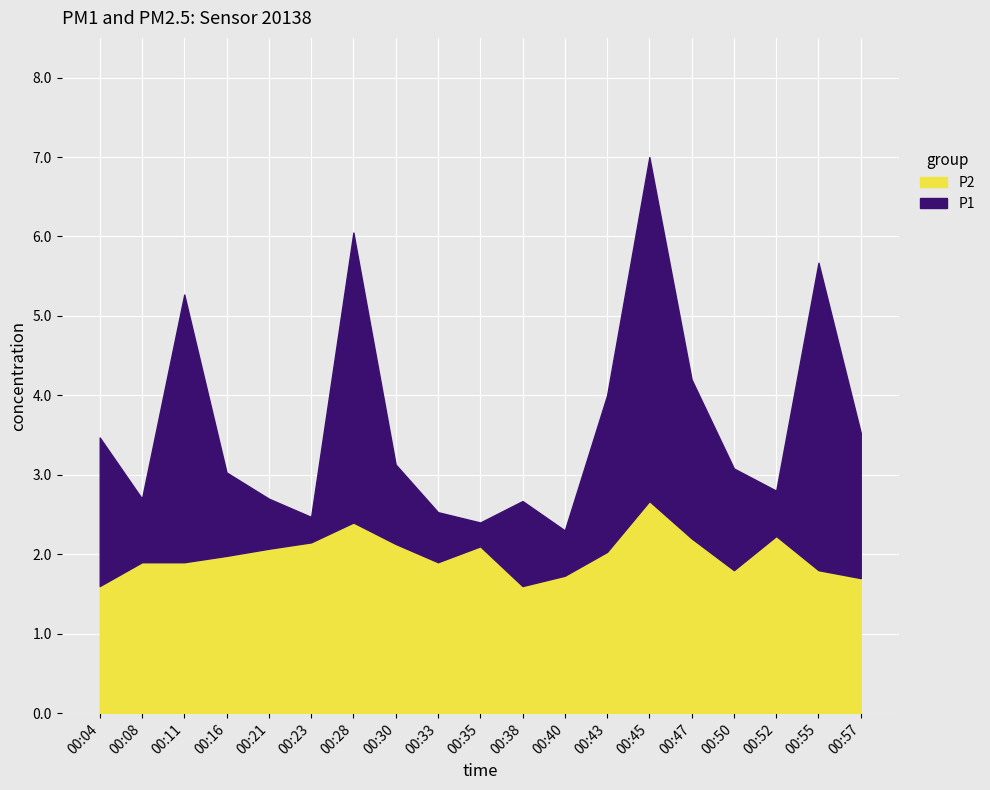

What is the sum of all P2 values?

37.9